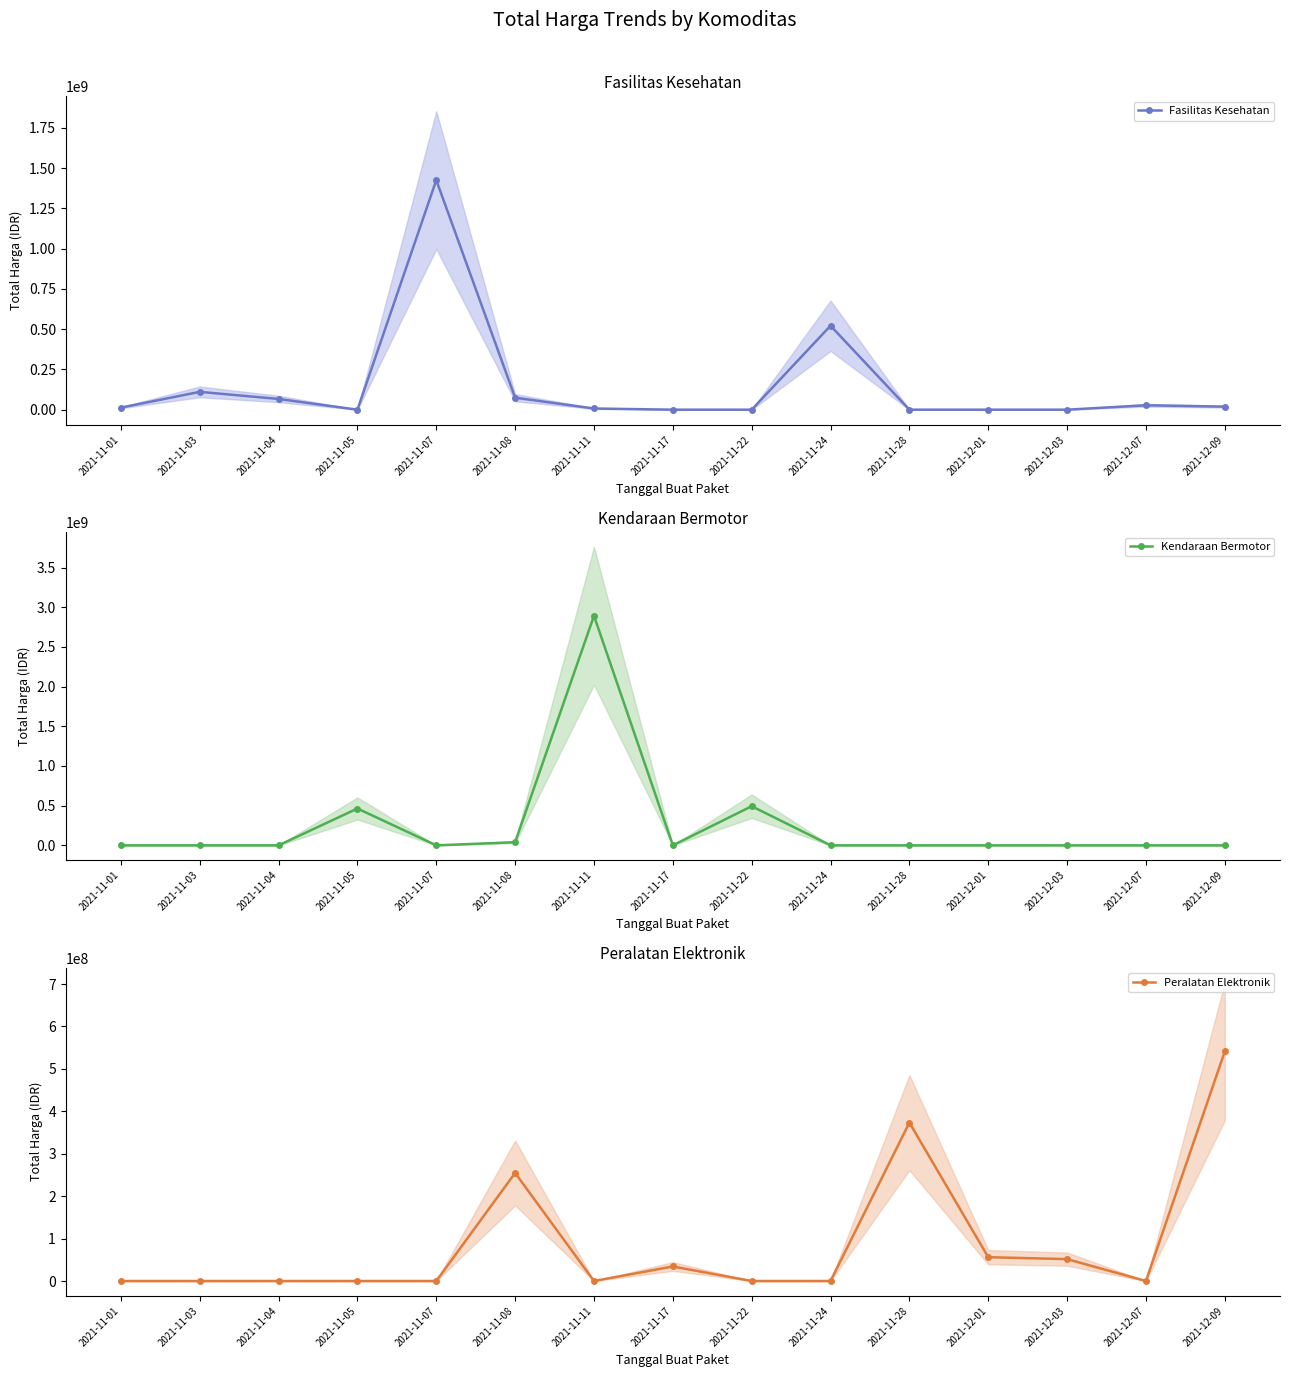

What position from the right is 2021-11-01?

15